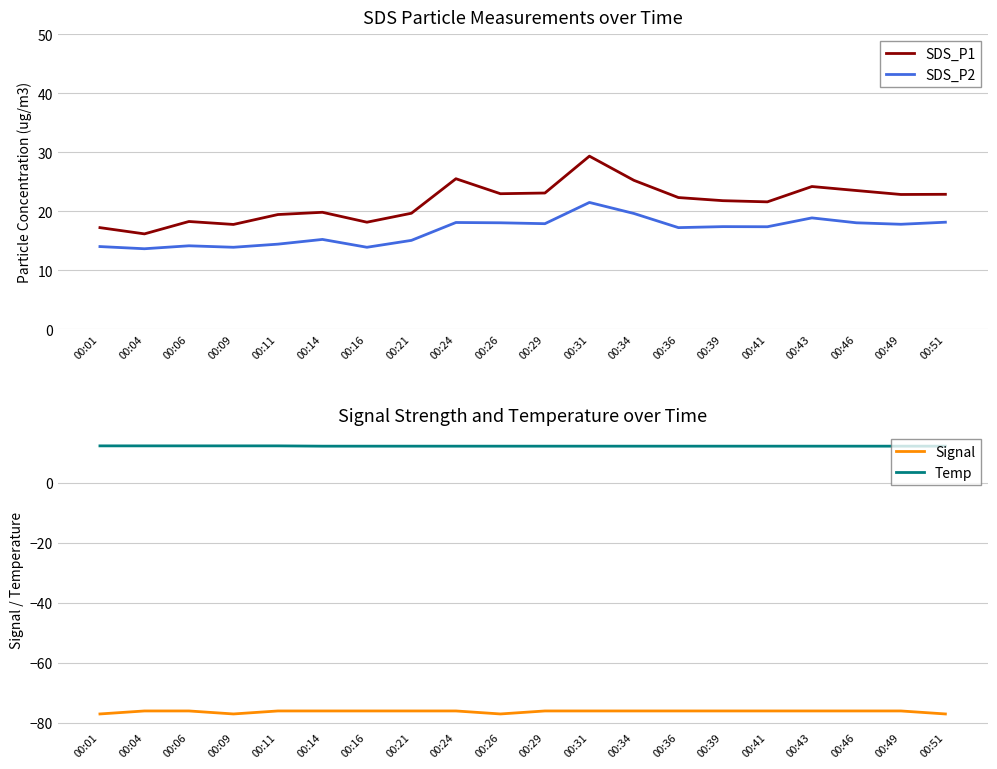

True or false: Signal and SDS_P1 intersect in this chart.

False